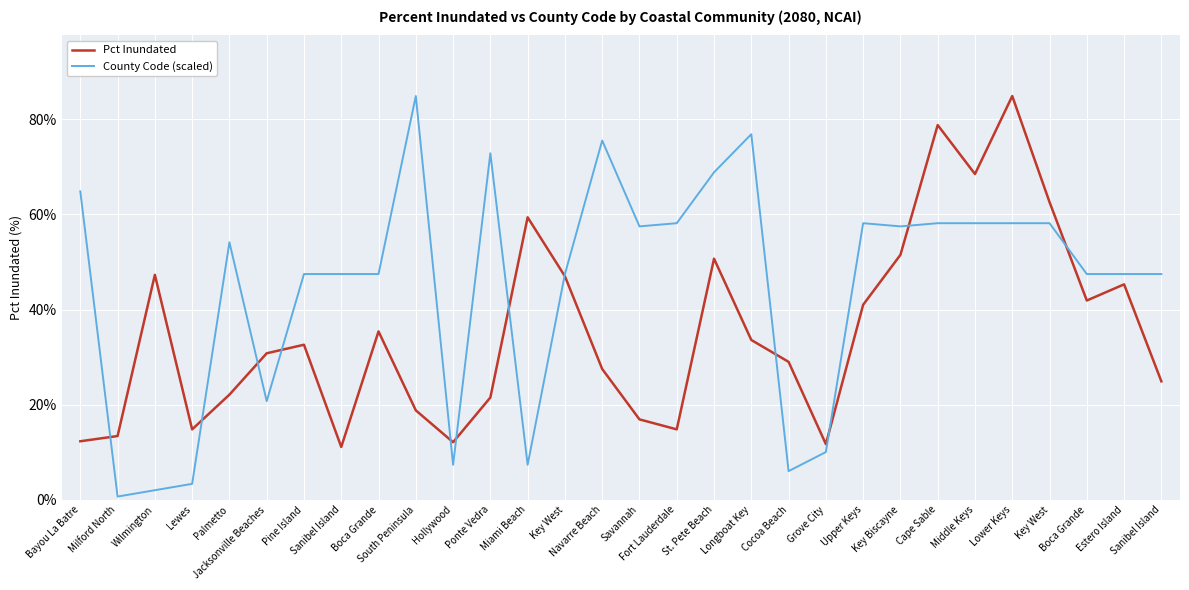

In County Code (scaled), how many points are higher than both neighbors (excluding endpoints)?

6